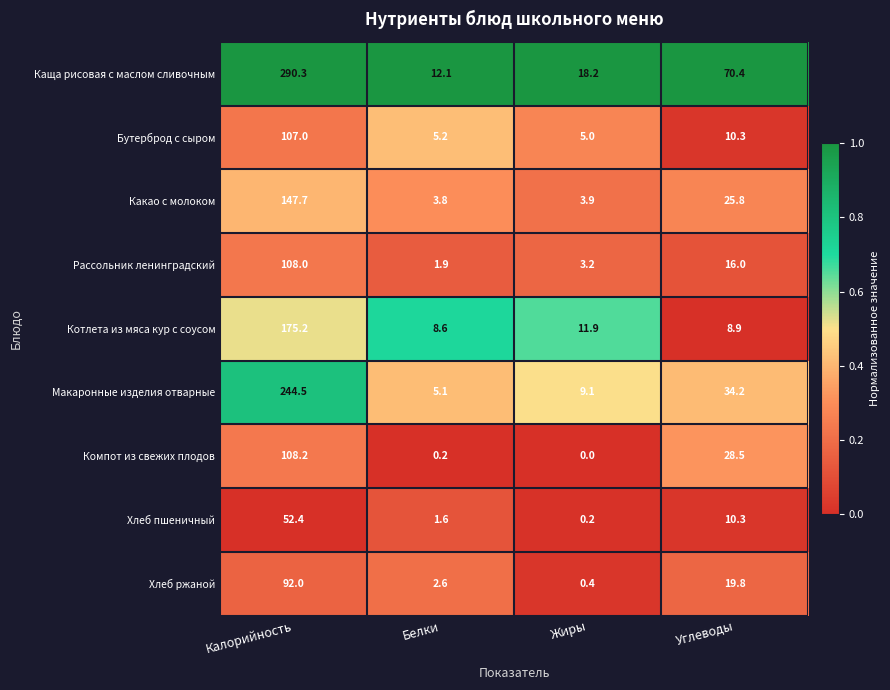

What is the difference between the Рассольник ленинградский values at Углеводы and Белки?

14.1